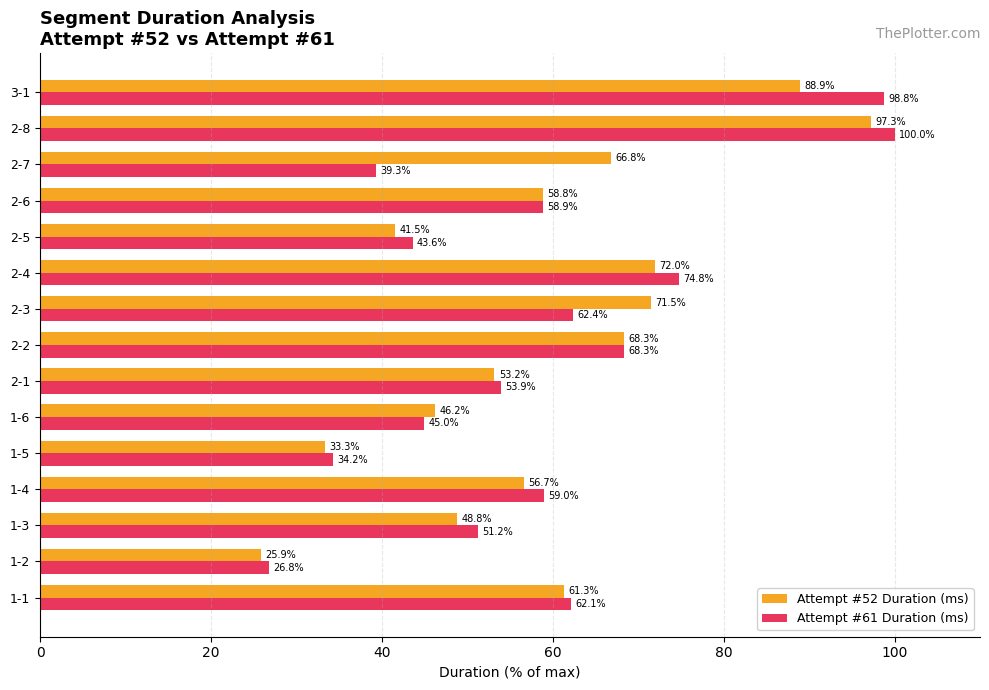

What is the sum of the Attempt #52 Duration (ms) values at 1-1 and 1-6?

107.5